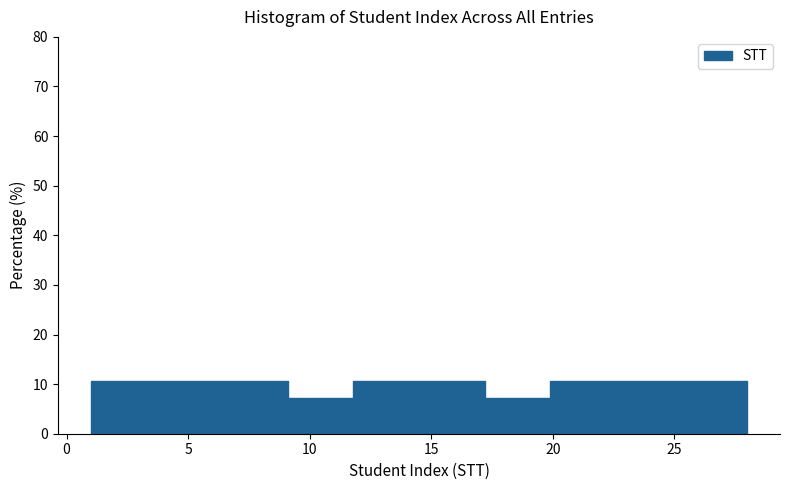

How tall is the bar that spans 3.7 to 6.4 on the x-axis? Neither the bar edges nor the heights are printed on the chart, so give them approximately, as read against the axes.

11